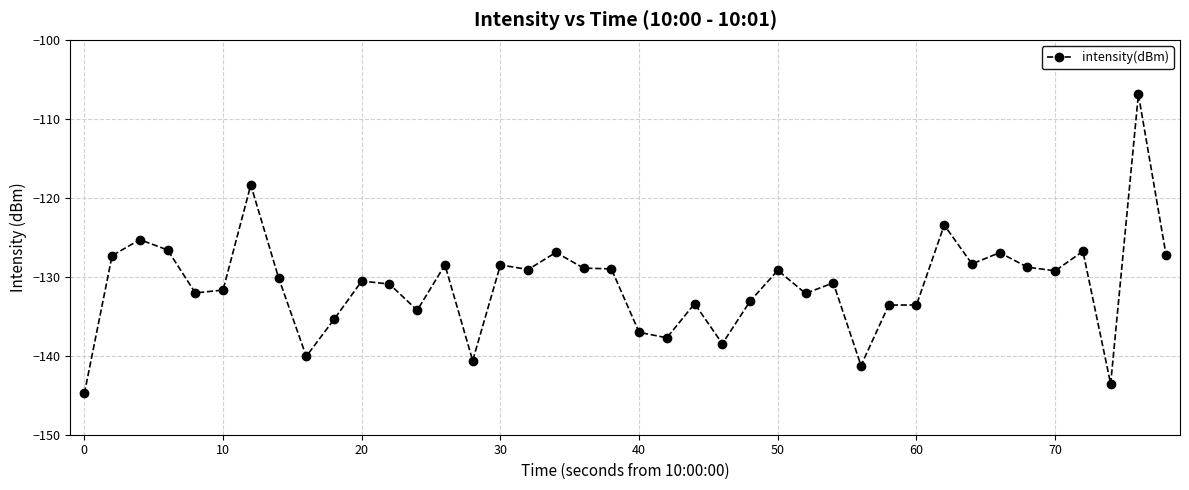

What is the value of the 25th point from the left?

-133.1